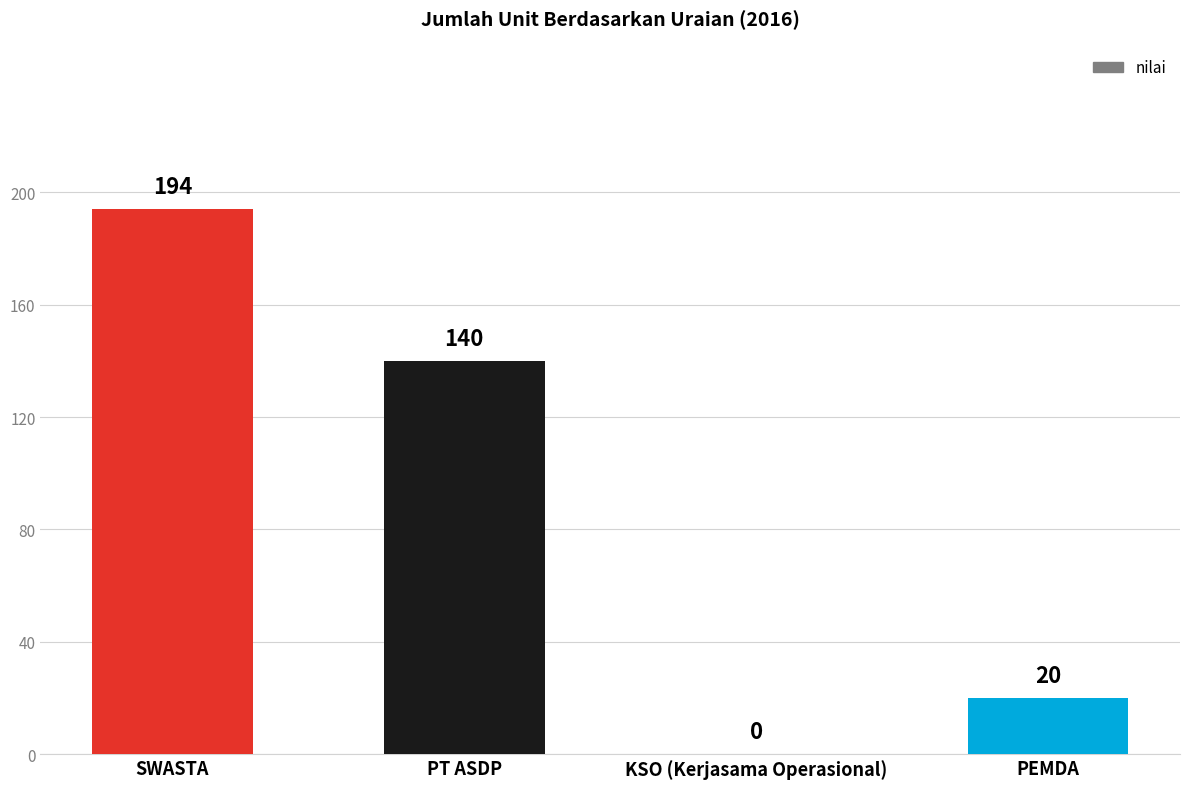

How many values are between 20 and 194?

3